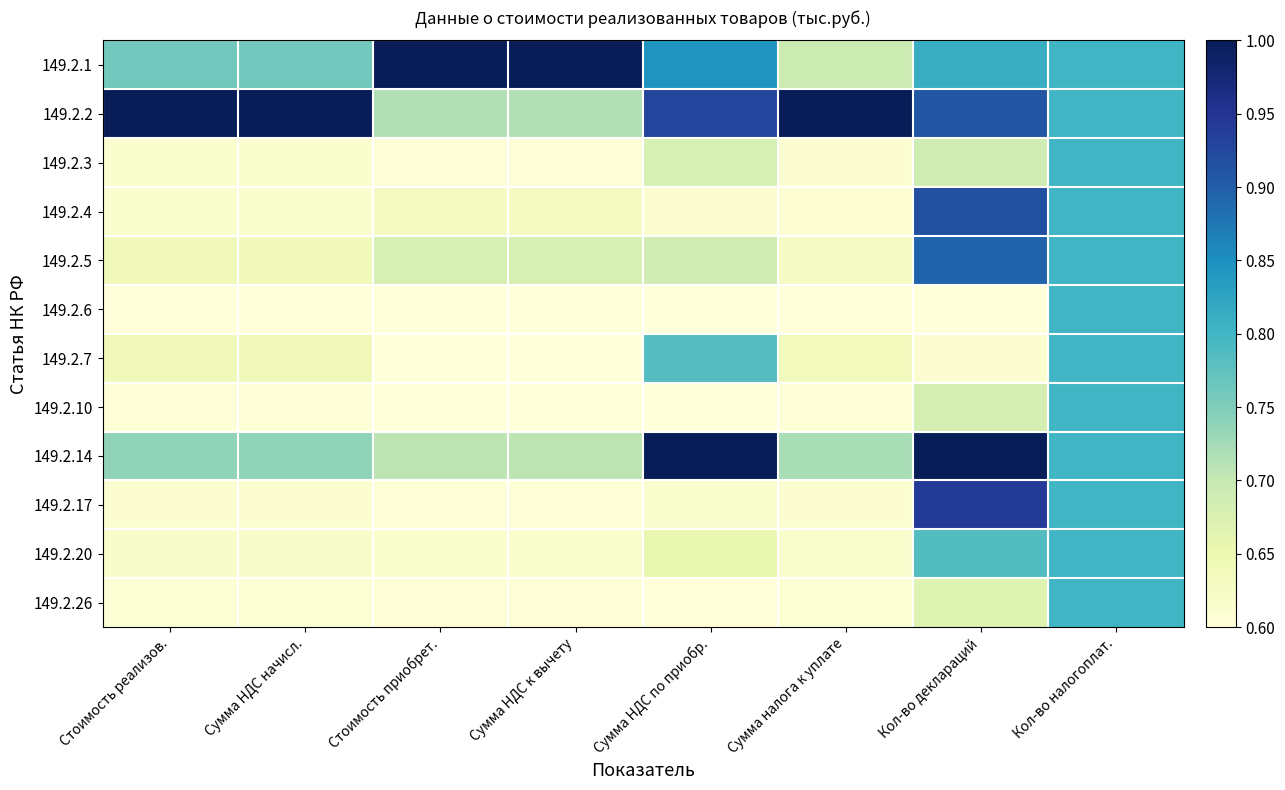

Reading left to right, extract all data points from this chart.

149.2.1: Стоимость реализов.=0.8	Сумма НДС начисл.=0.8	Стоимость приобрет.=1.0	Сумма НДС к вычету=1.0	Сумма НДС по приобр.=0.8	Сумма налога к уплате=0.7	Кол-во деклараций=0.8	Кол-во налогоплат.=0.8
149.2.2: Стоимость реализов.=1.0	Сумма НДС начисл.=1.0	Стоимость приобрет.=0.7	Сумма НДС к вычету=0.7	Сумма НДС по приобр.=0.9	Сумма налога к уплате=1.0	Кол-во деклараций=0.9	Кол-во налогоплат.=0.8
149.2.3: Стоимость реализов.=0.6	Сумма НДС начисл.=0.6	Стоимость приобрет.=0.6	Сумма НДС к вычету=0.6	Сумма НДС по приобр.=0.7	Сумма налога к уплате=0.6	Кол-во деклараций=0.7	Кол-во налогоплат.=0.8
149.2.4: Стоимость реализов.=0.6	Сумма НДС начисл.=0.6	Стоимость приобрет.=0.6	Сумма НДС к вычету=0.6	Сумма НДС по приобр.=0.6	Сумма налога к уплате=0.6	Кол-во деклараций=0.9	Кол-во налогоплат.=0.8
149.2.5: Стоимость реализов.=0.6	Сумма НДС начисл.=0.6	Стоимость приобрет.=0.7	Сумма НДС к вычету=0.7	Сумма НДС по приобр.=0.7	Сумма налога к уплате=0.6	Кол-во деклараций=0.9	Кол-во налогоплат.=0.8
149.2.6: Стоимость реализов.=0.6	Сумма НДС начисл.=0.6	Стоимость приобрет.=0.6	Сумма НДС к вычету=0.6	Сумма НДС по приобр.=0.6	Сумма налога к уплате=0.6	Кол-во деклараций=0.6	Кол-во налогоплат.=0.8
149.2.7: Стоимость реализов.=0.6	Сумма НДС начисл.=0.6	Стоимость приобрет.=0.6	Сумма НДС к вычету=0.6	Сумма НДС по приобр.=0.8	Сумма налога к уплате=0.6	Кол-во деклараций=0.6	Кол-во налогоплат.=0.8
149.2.10: Стоимость реализов.=0.6	Сумма НДС начисл.=0.6	Стоимость приобрет.=0.6	Сумма НДС к вычету=0.6	Сумма НДС по приобр.=0.6	Сумма налога к уплате=0.6	Кол-во деклараций=0.7	Кол-во налогоплат.=0.8
149.2.14: Стоимость реализов.=0.7	Сумма НДС начисл.=0.7	Стоимость приобрет.=0.7	Сумма НДС к вычету=0.7	Сумма НДС по приобр.=1.0	Сумма налога к уплате=0.7	Кол-во деклараций=1.0	Кол-во налогоплат.=0.8
149.2.17: Стоимость реализов.=0.6	Сумма НДС начисл.=0.6	Стоимость приобрет.=0.6	Сумма НДС к вычету=0.6	Сумма НДС по приобр.=0.6	Сумма налога к уплате=0.6	Кол-во деклараций=0.9	Кол-во налогоплат.=0.8
149.2.20: Стоимость реализов.=0.6	Сумма НДС начисл.=0.6	Стоимость приобрет.=0.6	Сумма НДС к вычету=0.6	Сумма НДС по приобр.=0.7	Сумма налога к уплате=0.6	Кол-во деклараций=0.8	Кол-во налогоплат.=0.8
149.2.26: Стоимость реализов.=0.6	Сумма НДС начисл.=0.6	Стоимость приобрет.=0.6	Сумма НДС к вычету=0.6	Сумма НДС по приобр.=0.6	Сумма налога к уплате=0.6	Кол-во деклараций=0.7	Кол-во налогоплат.=0.8